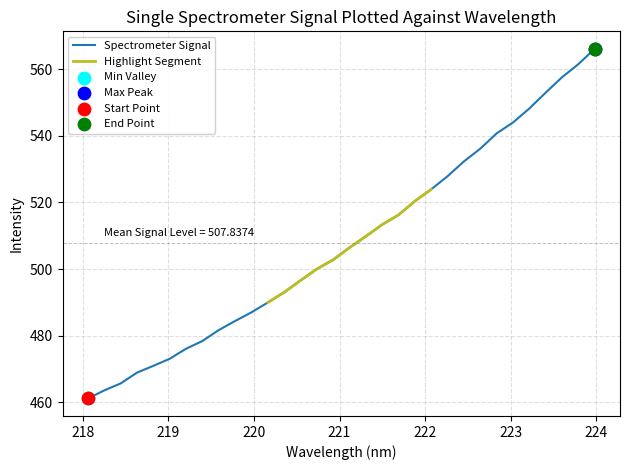

Which has a higher value, 219.3979 or 221.3083?

221.3083